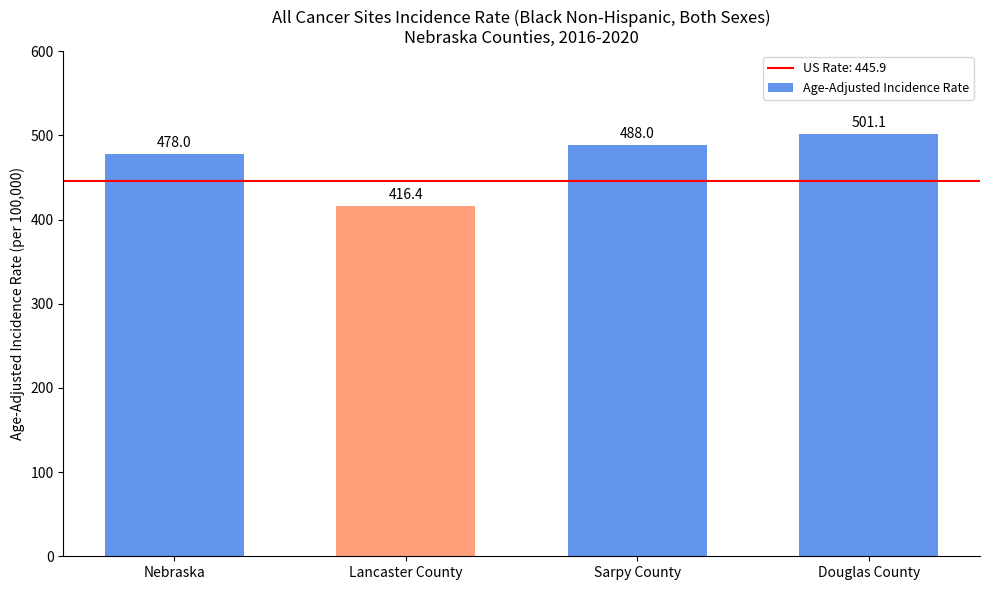

What is the difference between the second highest and minimum values?

71.6